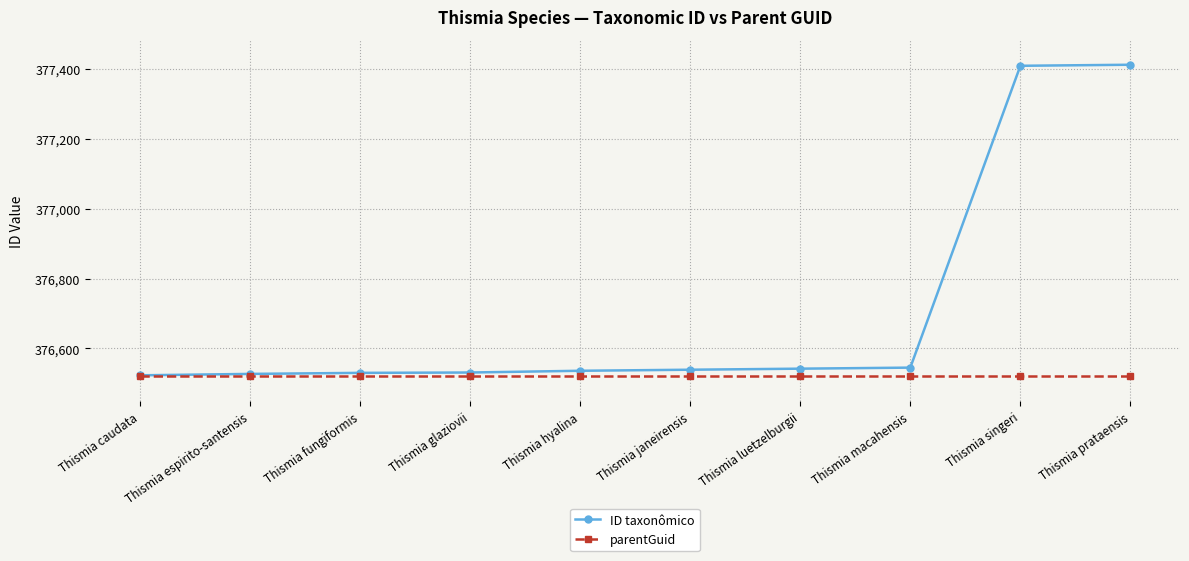

What is the spread (max minus min) of values at Thismia espirito-santensis?

7